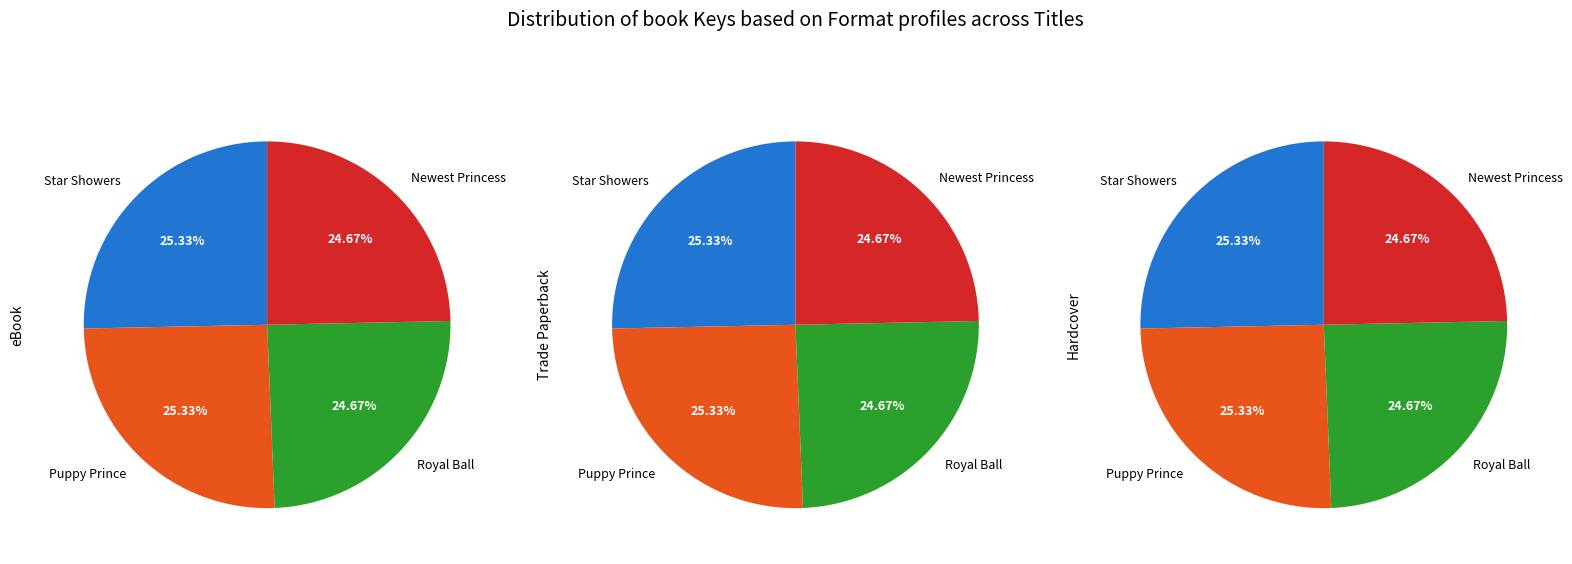

To the nearest percent, what is the difference between the Royal Ball and Star Showers slice percentages?

1%